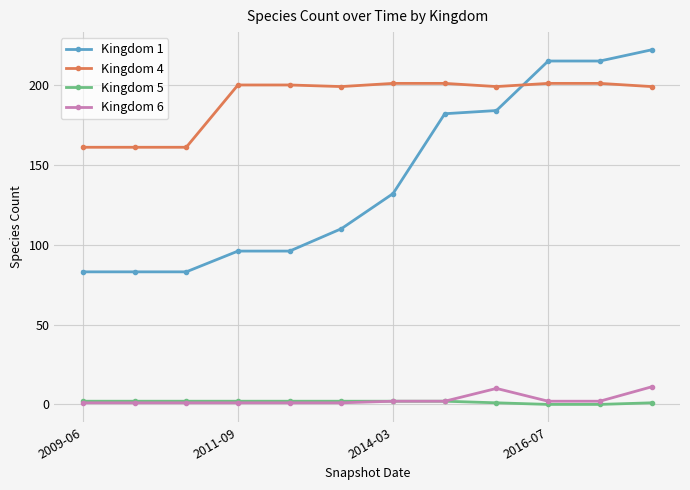

What is the maximum value shown in the chart?

222